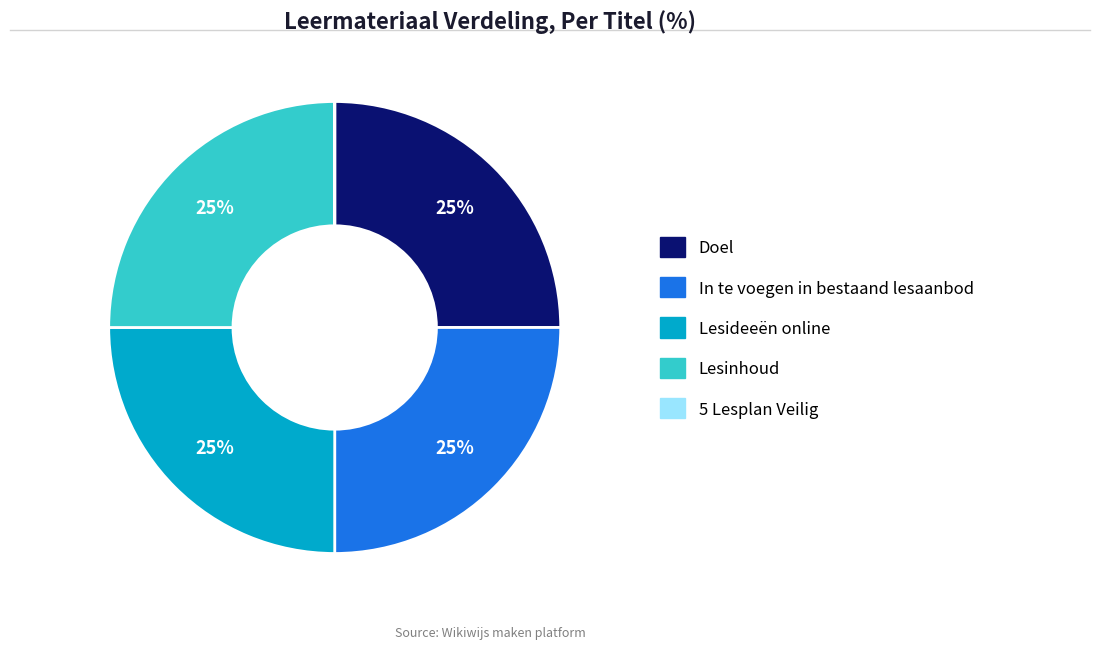

To the nearest percent, what portion does In te voegen in bestaand lesaanbod represent?

25%